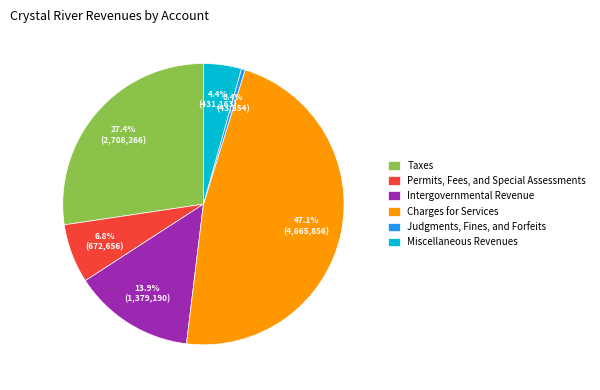

The Permits, Fees, and Special Assessments slice represents 7% of the pie. True or false?

True